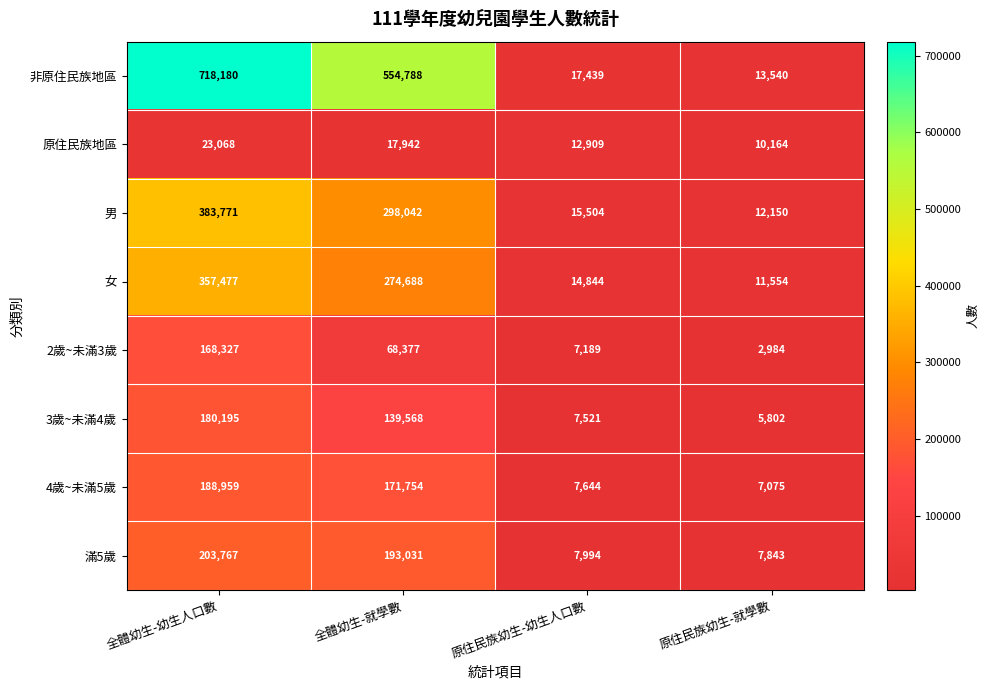

What is the sum of all 2歲~未滿3歲 values?

246877